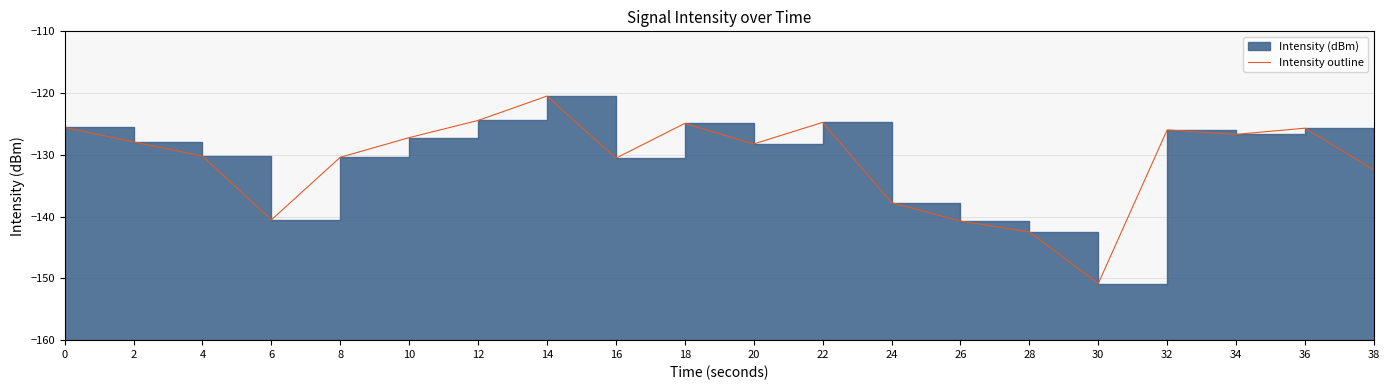

True or false: the data shows -137.7 at 24.

True